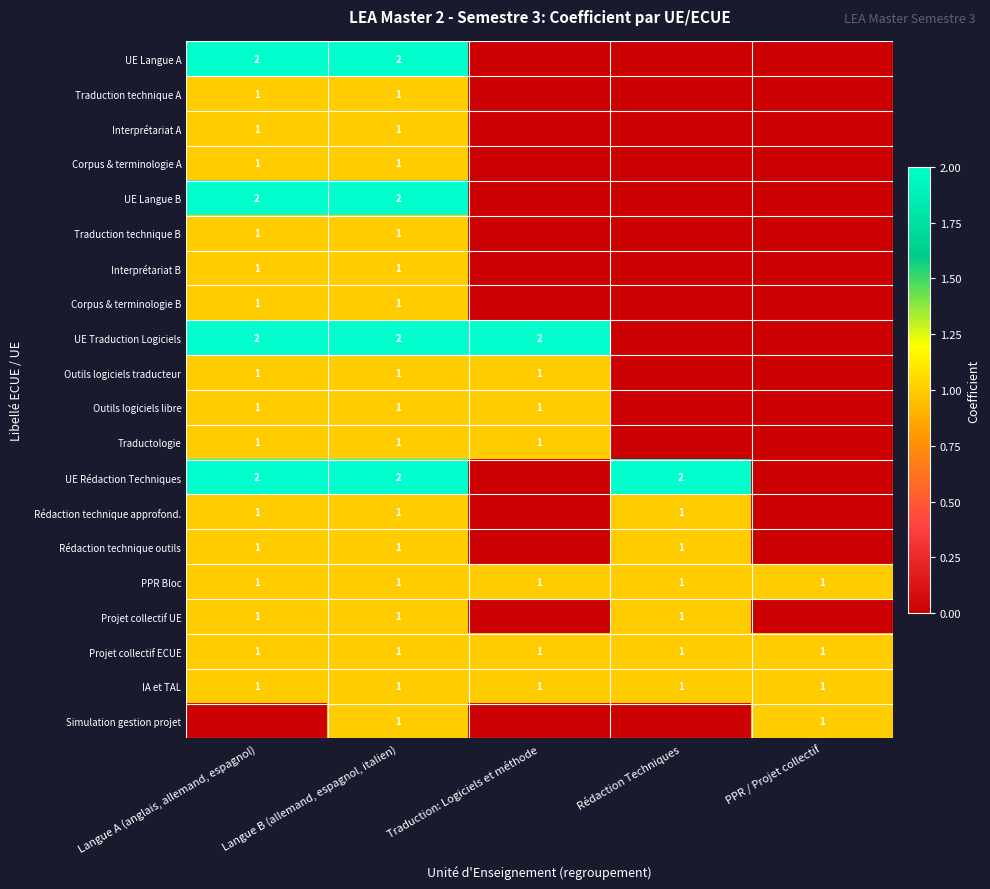

At which category is the sum across all series the highest?

Langue B (allemand, espagnol, italien)